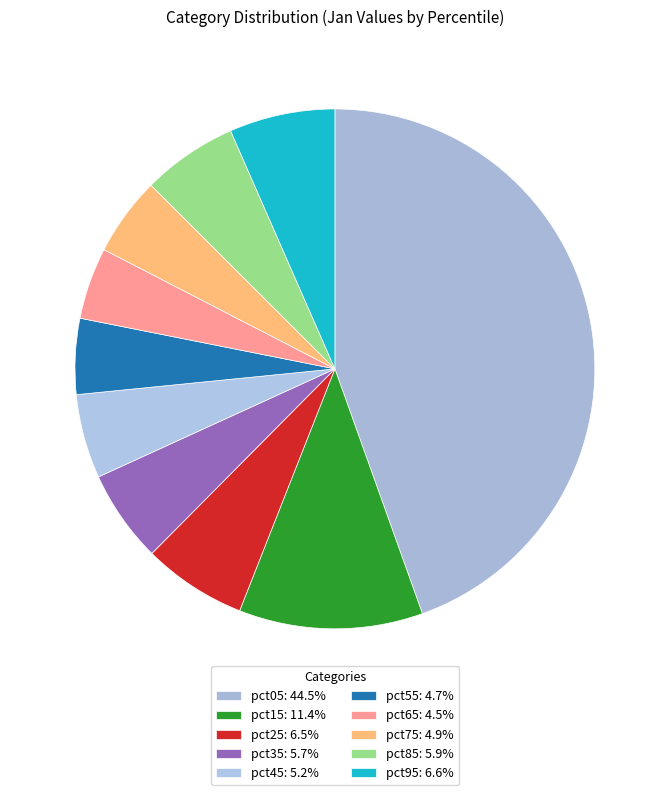

Rank the categories by value from highest to lowest.

pct05, pct15, pct95, pct25, pct85, pct35, pct45, pct75, pct55, pct65